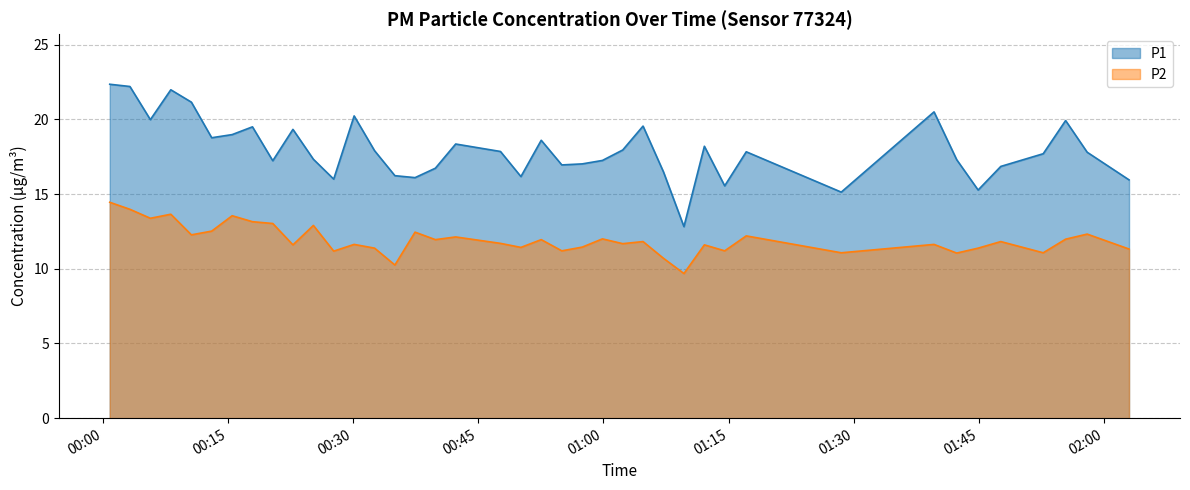

The value of P2 at 2023-03-30T00:42:18 is 12.1. True or false?

True